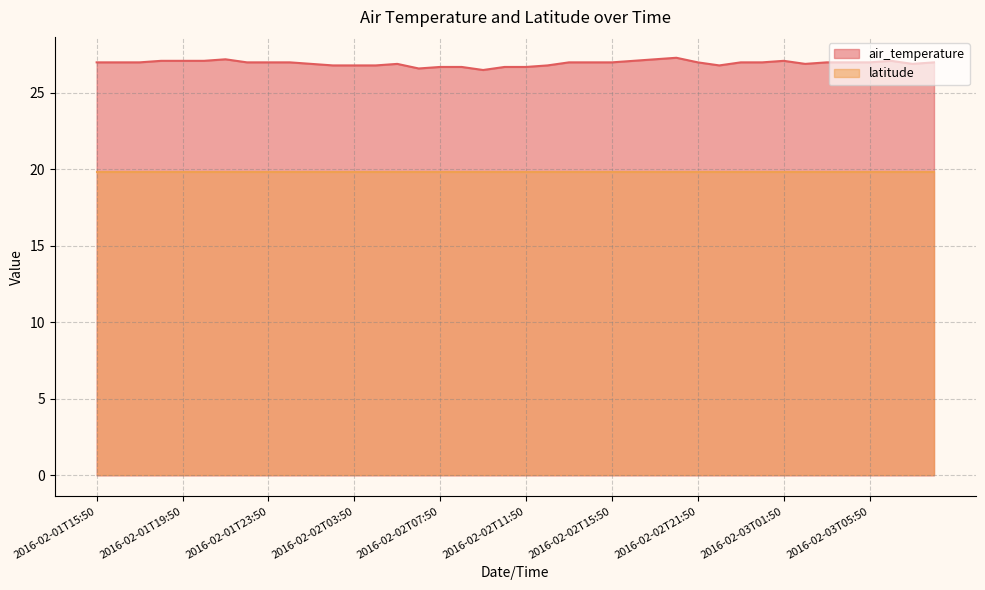

Which label corresponds to the smallest value in the chart?

2016-02-02T09:50